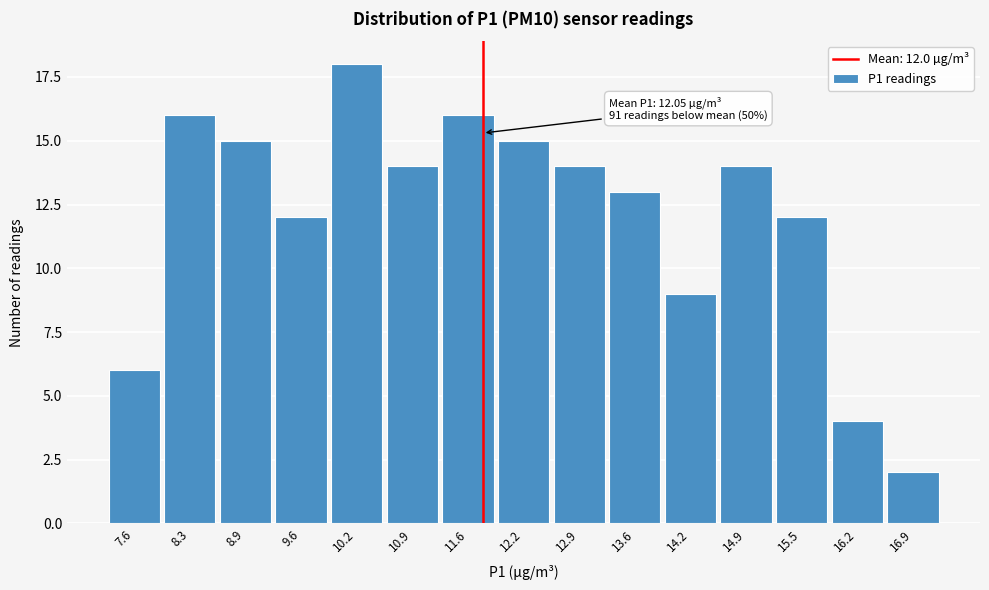

Reading right to left, transcribe all the data shown in this chart.

16.9=2	16.2=4	15.5=12	14.9=14	14.2=9	13.6=13	12.9=14	12.2=15	11.6=16	10.9=14	10.2=18	9.6=12	8.9=15	8.3=16	7.6=6